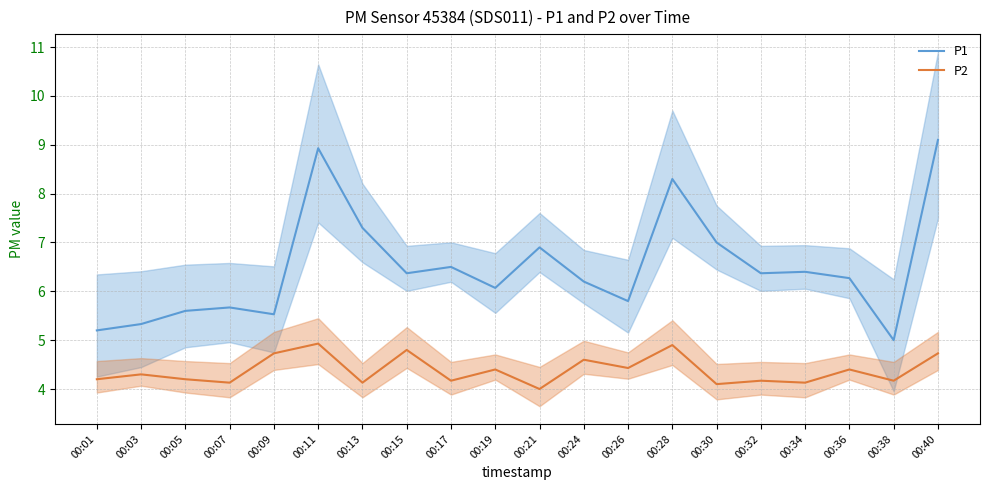

What is the difference between the maximum and second lowest values in the P2 series?

0.8